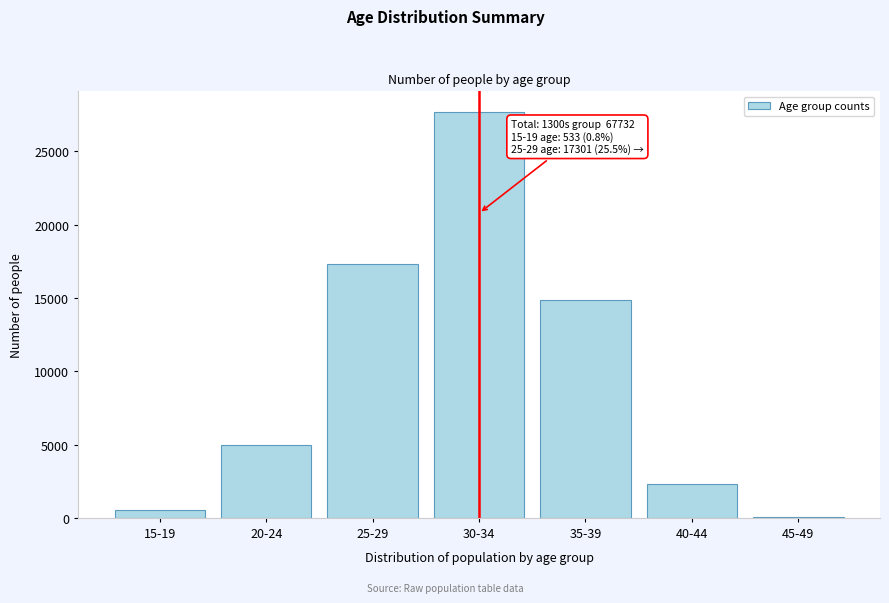

Reading right to left, list all the values displayed in this chart.

45-49=69	40-44=2289	35-39=14870	30-34=27704	25-29=17301	20-24=4966	15-19=533